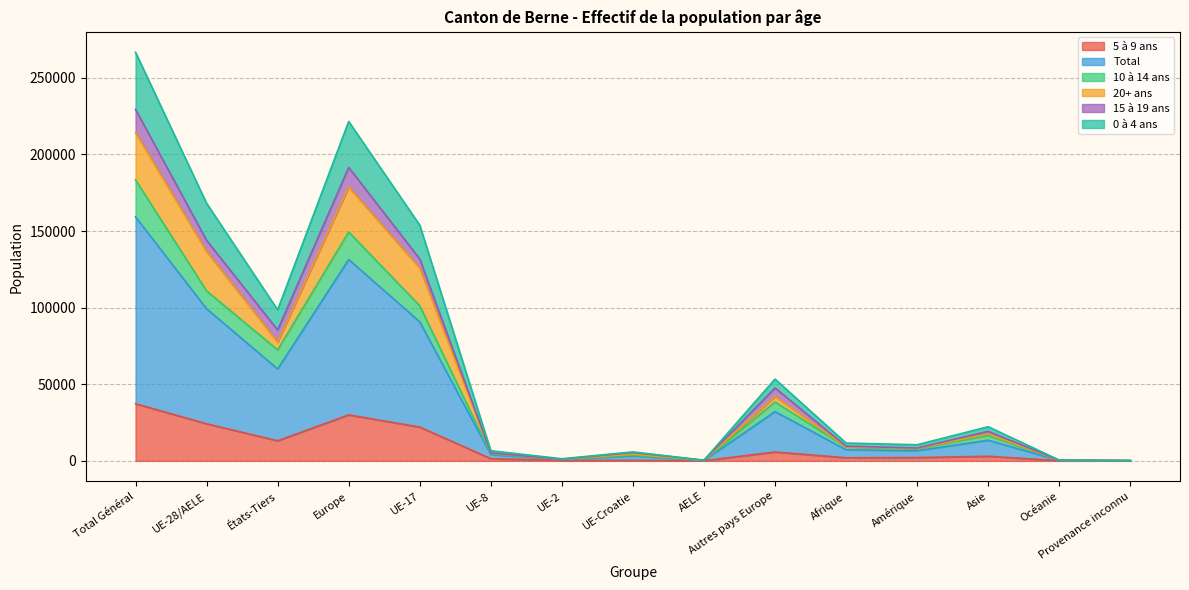

Where does the 10 à 14 ans series first go above 9043?

Total Général